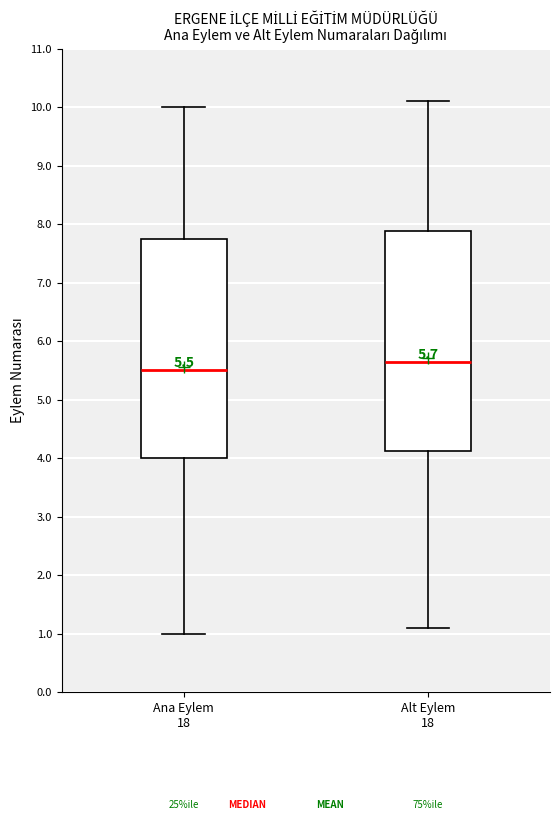

Which box's median line is the lowest?

Ana Eylem 18